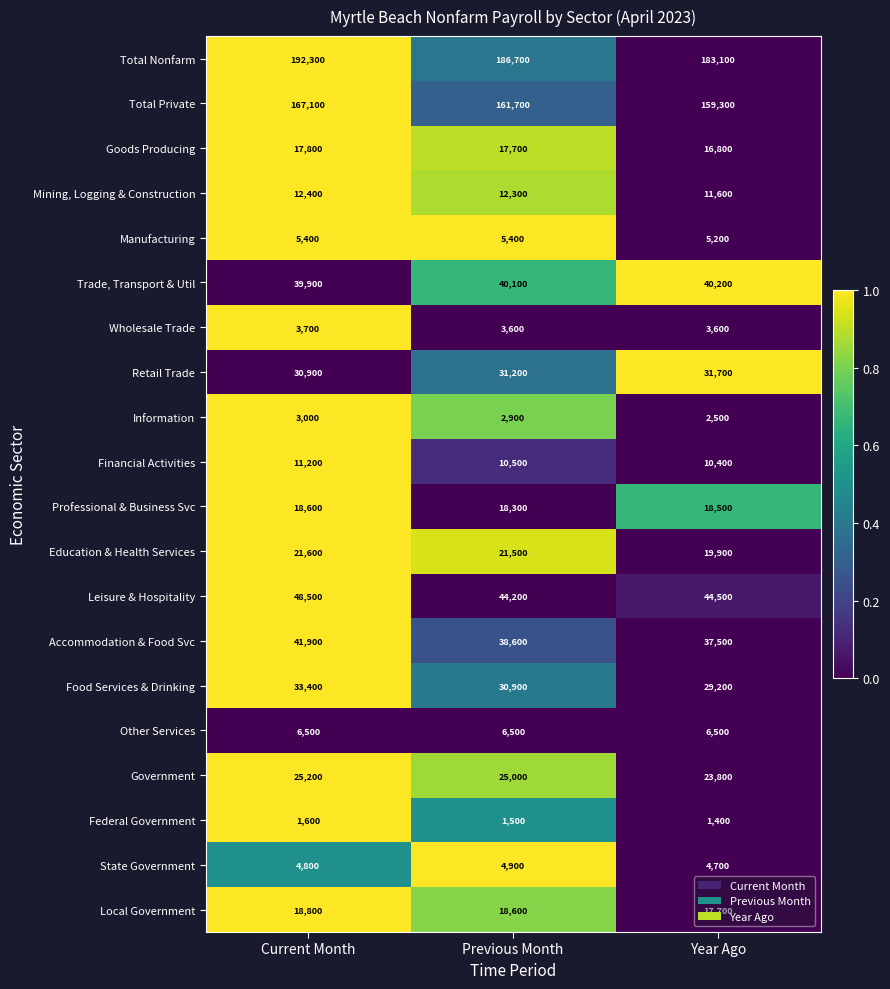

What is the minimum value shown in the chart?

1400